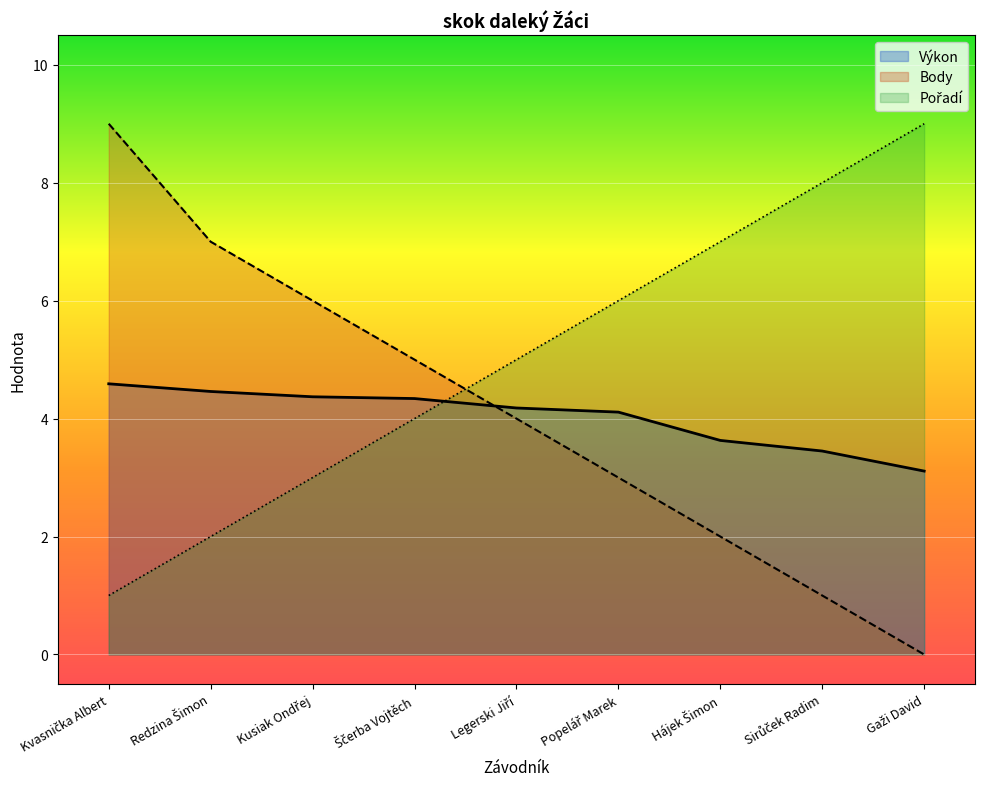

Between which two adjacent categories do Výkon and Body first intersect?

Ščerba Vojtěch and Legerski Jiří